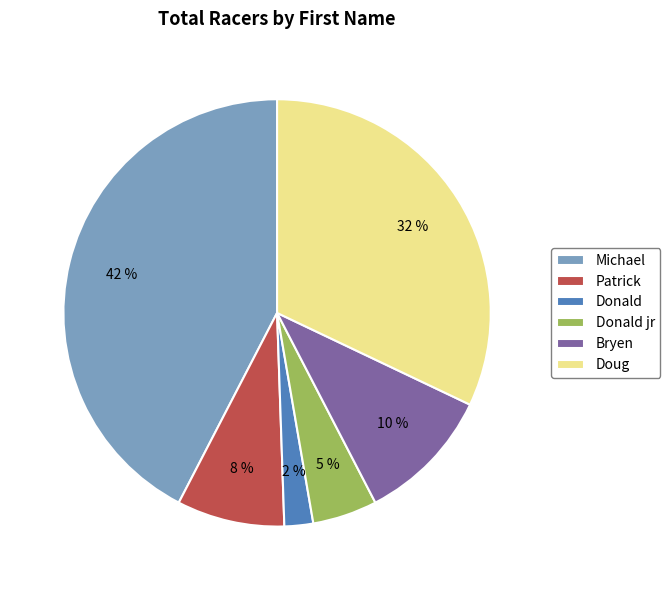

Is the sum of Michael and Patrick greater than half?

Yes